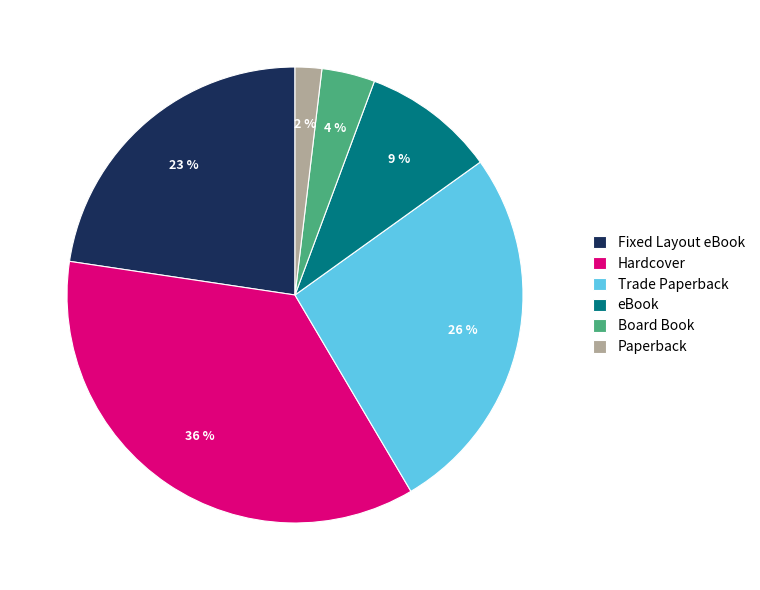

What is the smallest slice in the pie chart?

Paperback